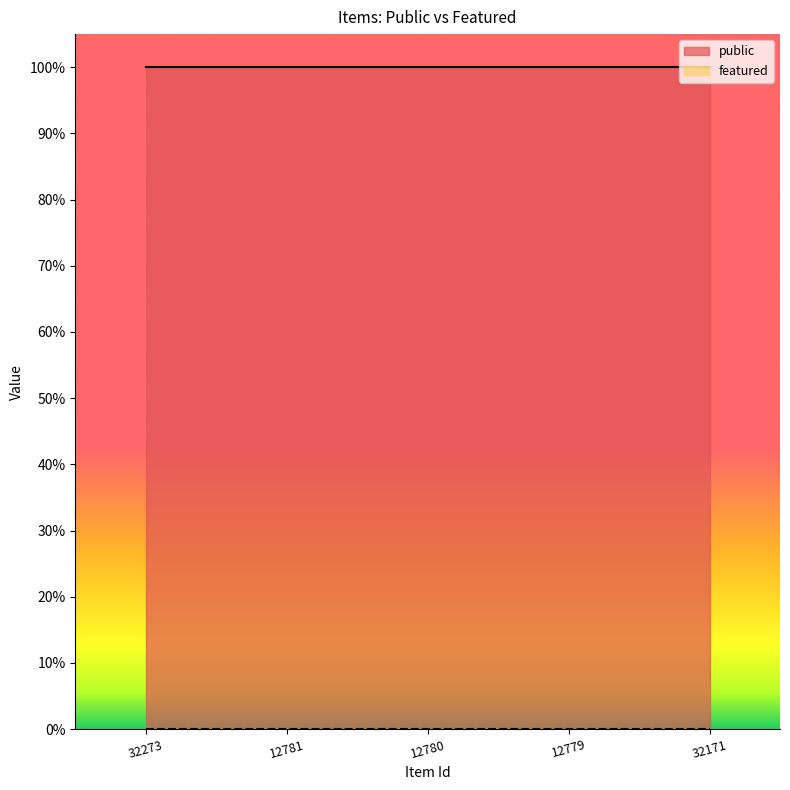

True or false: featured has a value of 0 at 12781.

True